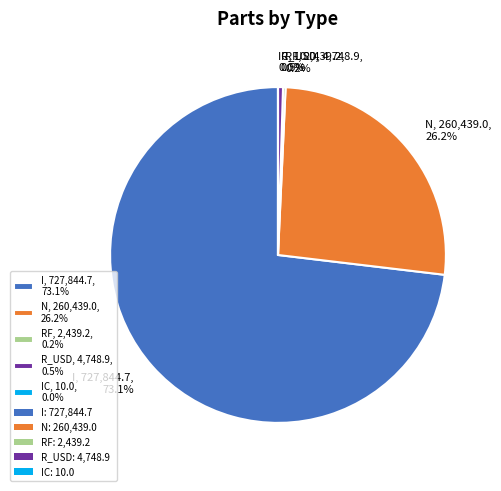

To the nearest percent, what is the average slice percentage?

20%